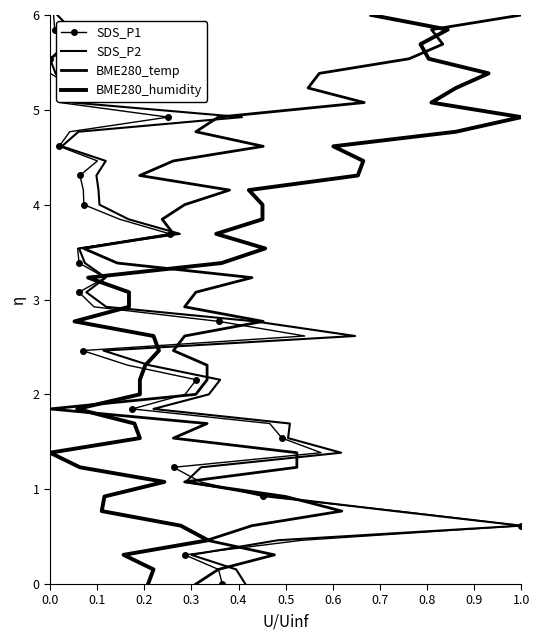

What is the highest value of the SDS_P1 series?

6.0